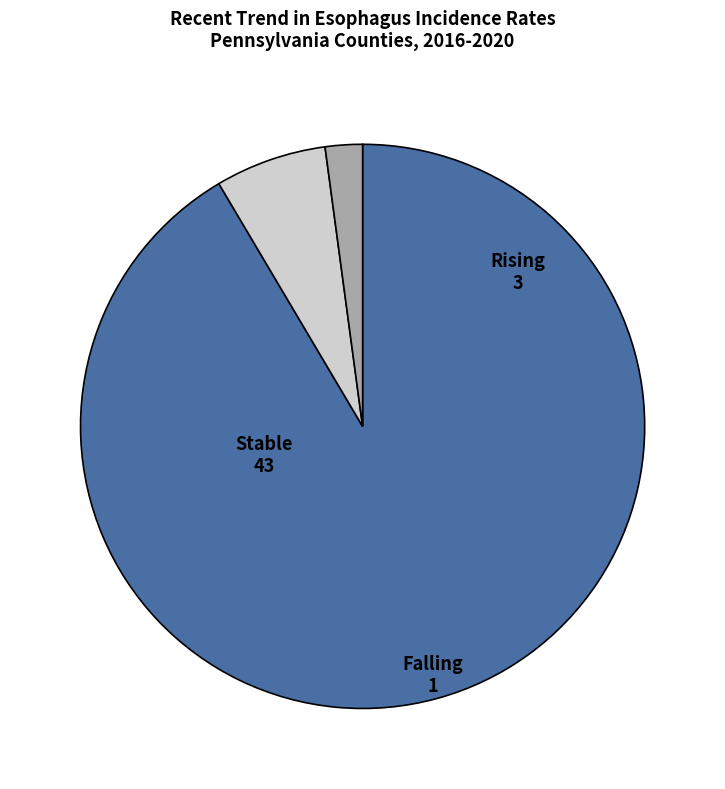

How many slices are in this pie chart?

3